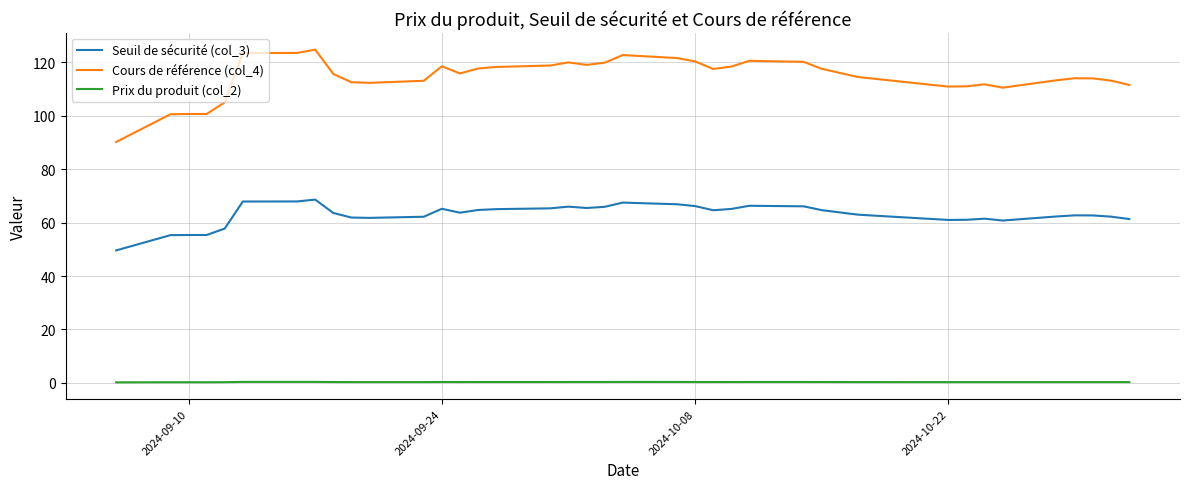

What is the maximum value for Seuil de sécurité (col_3)?

68.6